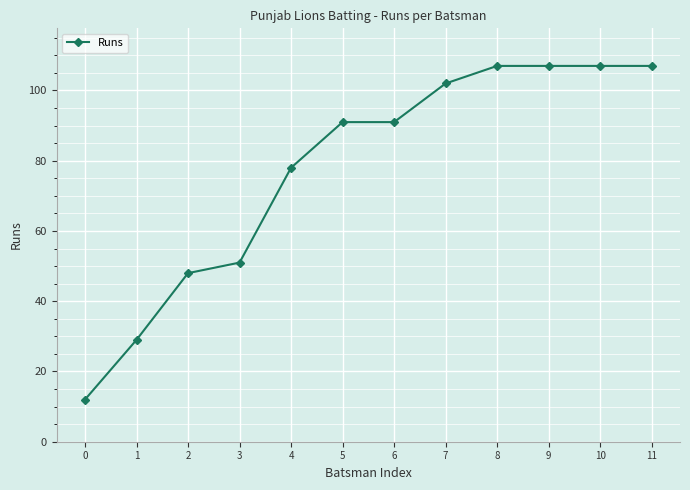

What is the greatest value displayed?

107